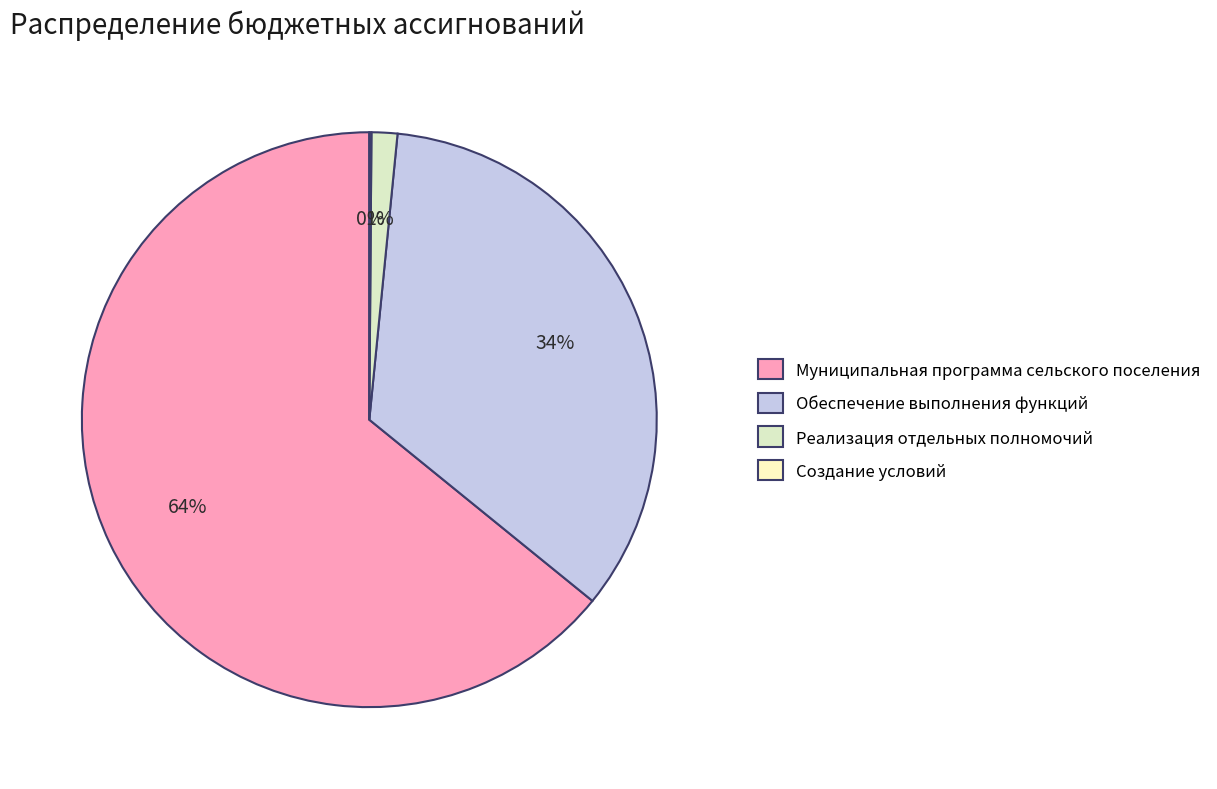

Between Создание условий and Муниципальная программа сельского поселения, which is larger?

Муниципальная программа сельского поселения